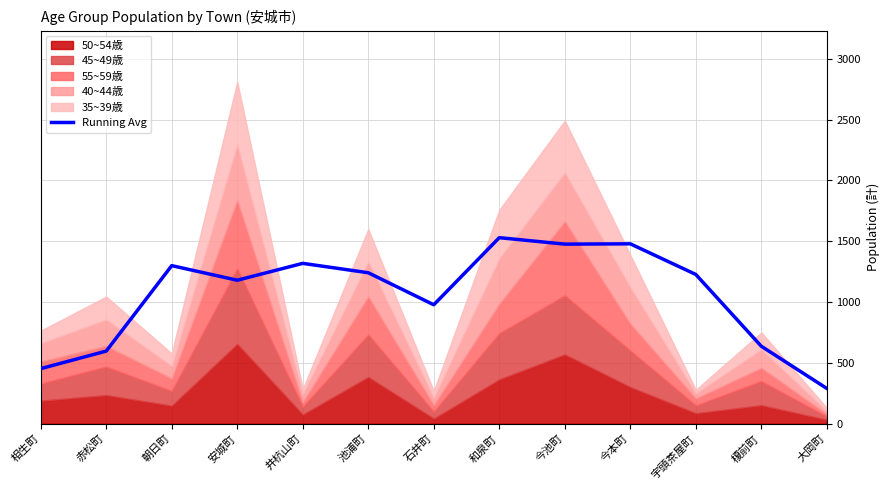

What is the average value?

1054.0